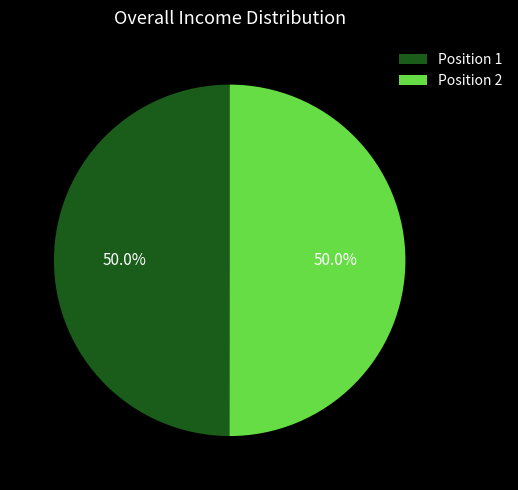

What is the ratio of the value at Position 1 to the value at Position 2?

1.0